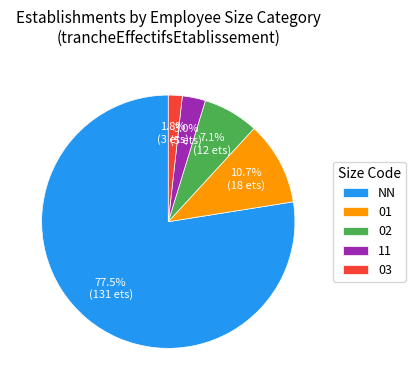

Which has a higher value, 02 or NN?

NN